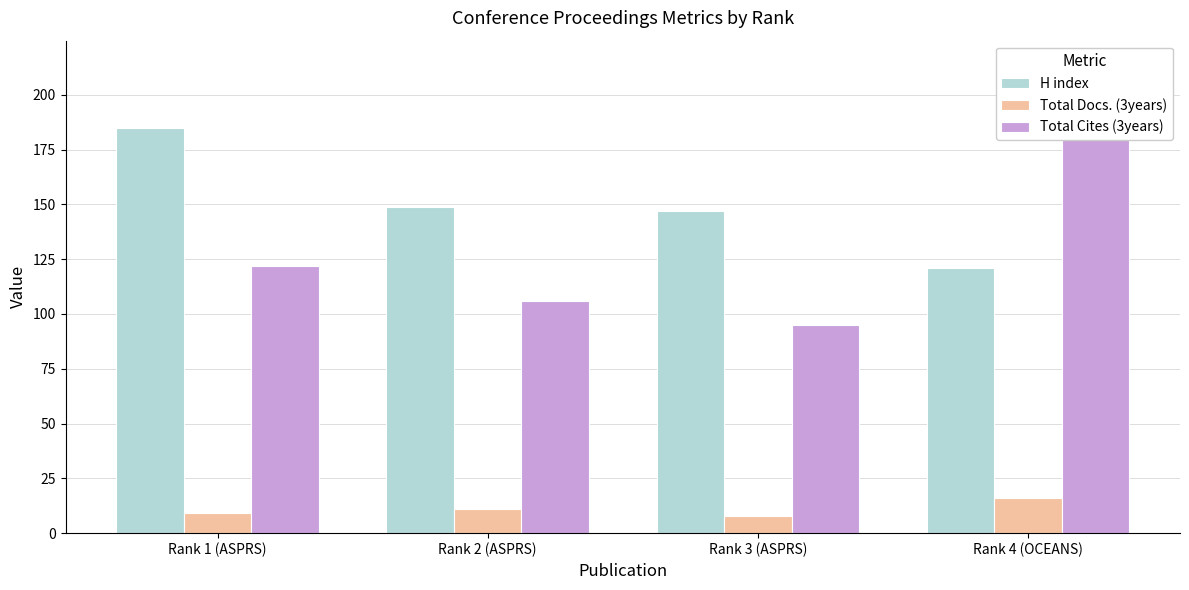

Which has a higher value, Rank 1 (ASPRS) or Rank 3 (ASPRS)?

Rank 1 (ASPRS)